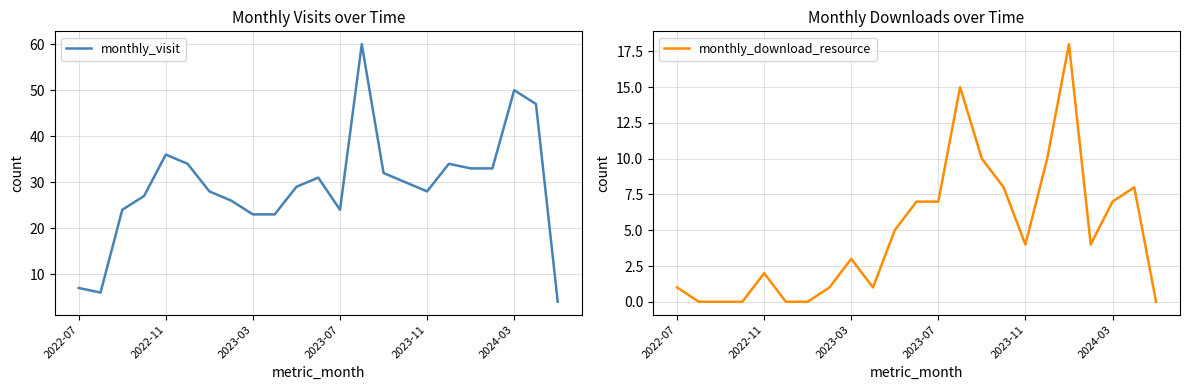

The value of monthly_visit at 2023-11 is 28. True or false?

True